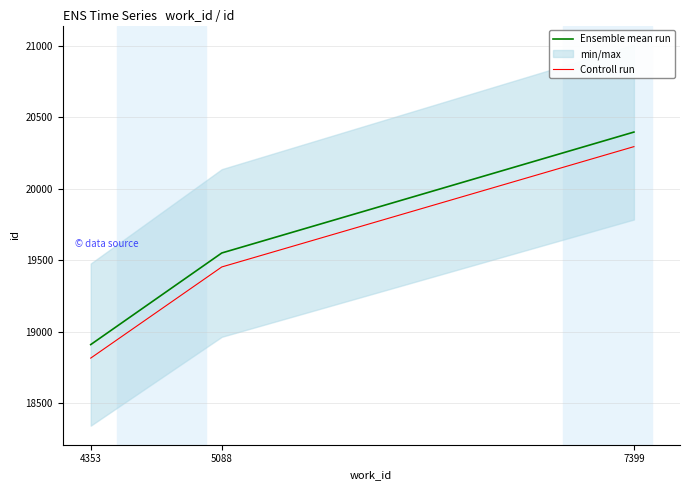

What is the smallest value displayed?

18814.5